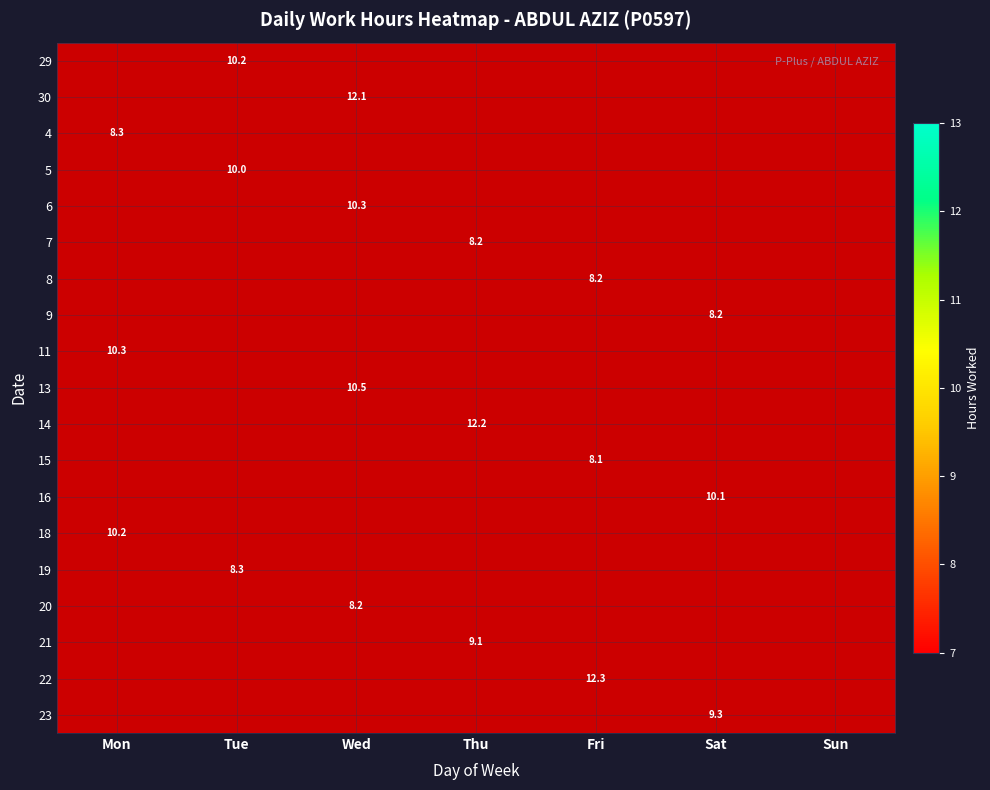

True or false: 11 has a value of 10.3 at Mon.

True